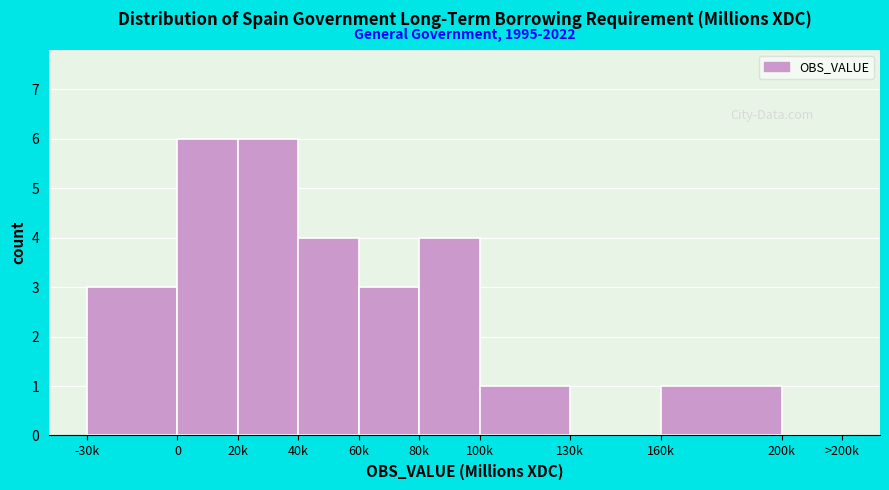

Reading left to right, list all the values displayed in this chart.

-30k=3	0=6	20k=6	40k=4	60k=3	80k=4	100k=1	130k=0	160k=1	200k=0